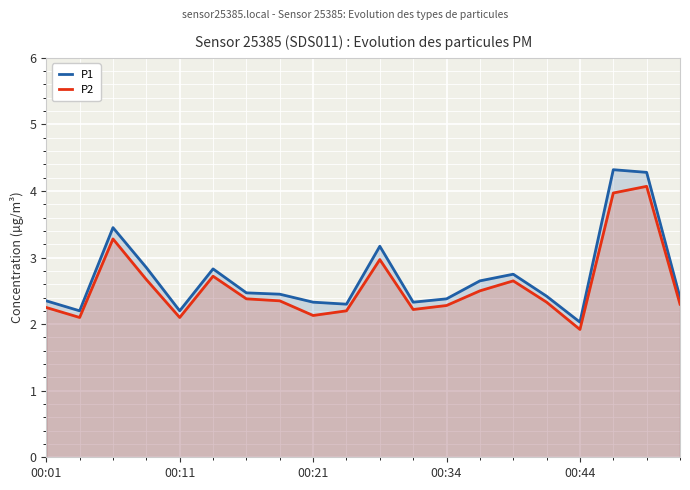

True or false: P2 has a value of 2.2 at 9.

True